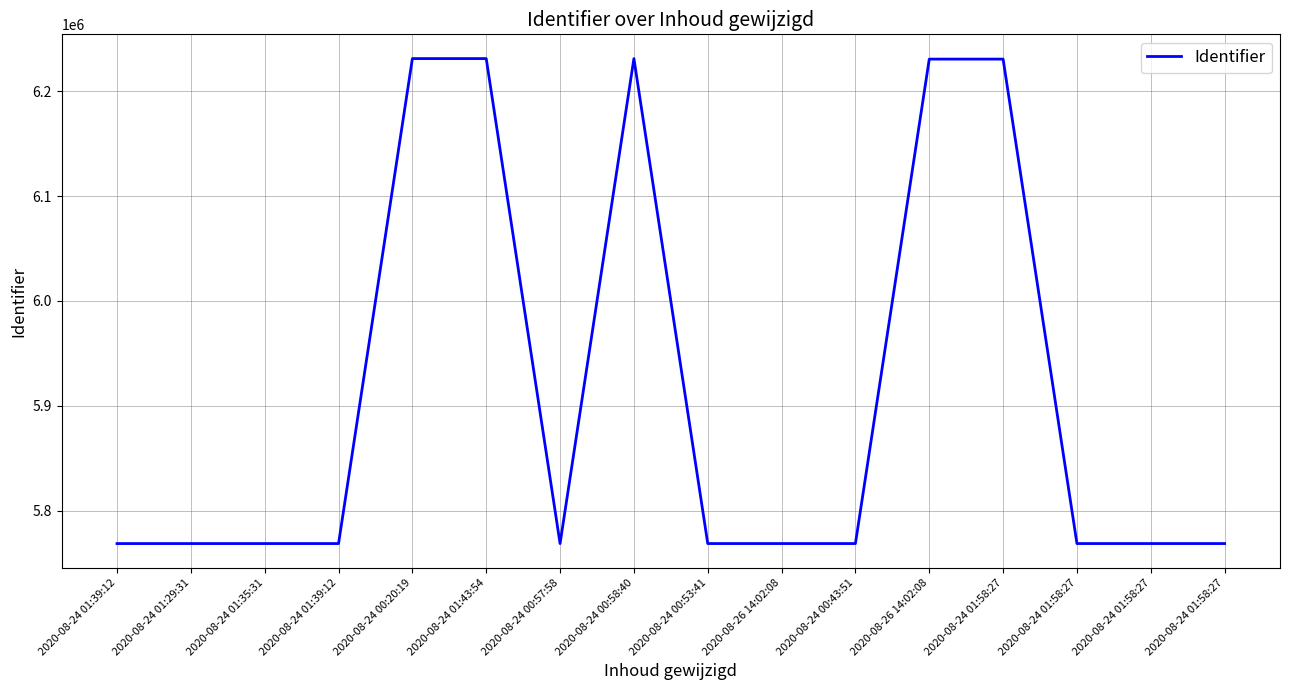

At which label is the value closest to 5999805?

2020-08-26 14:02:08